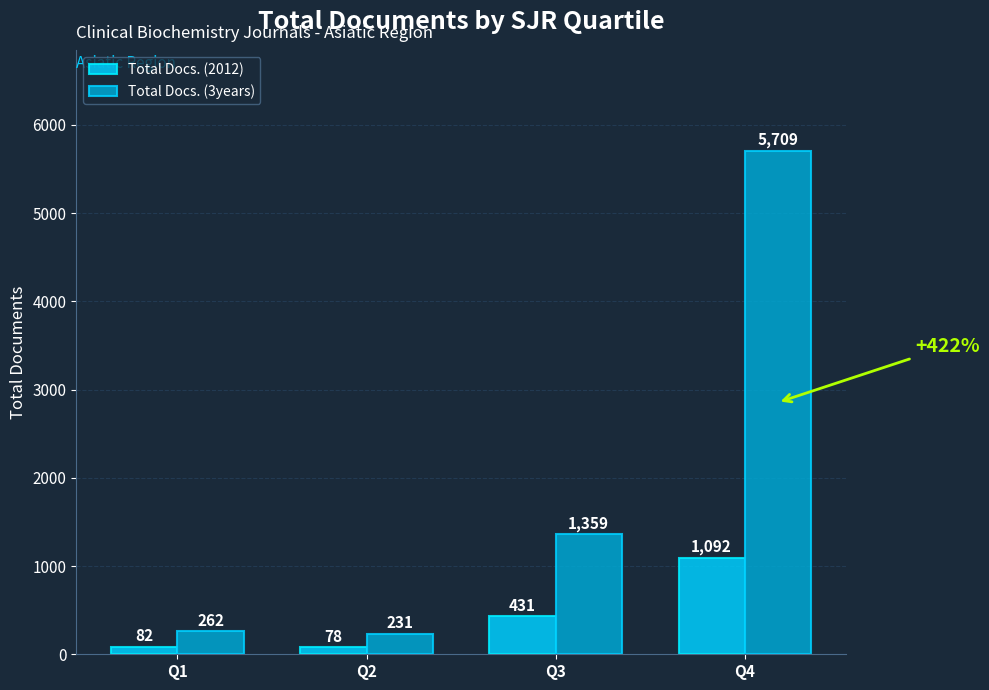

How many categories are shown in the chart?

4